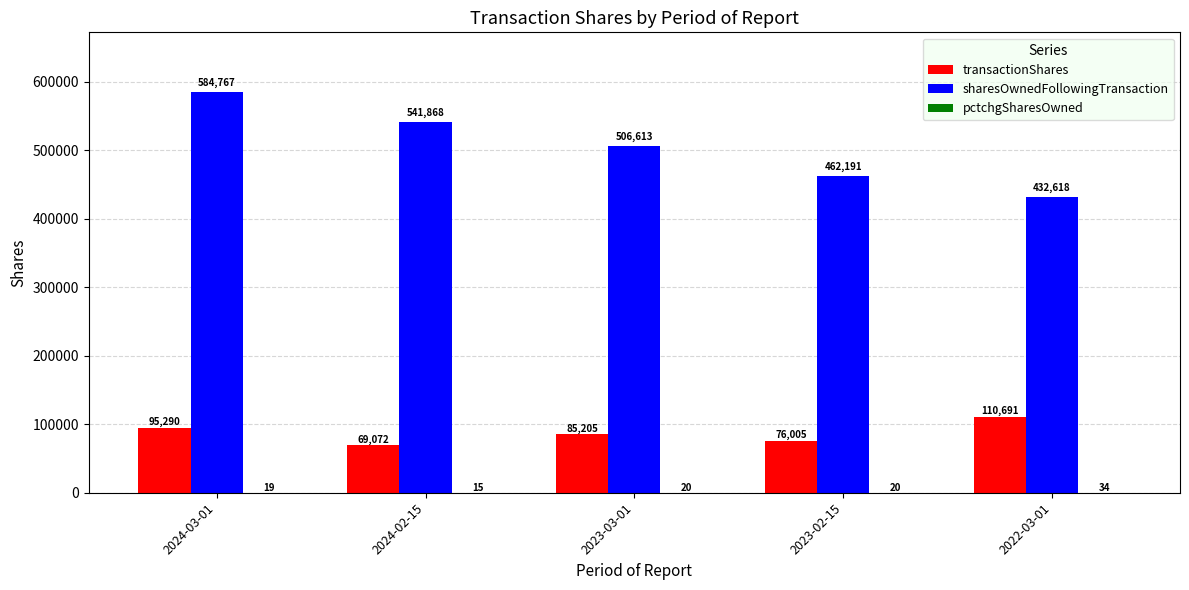

Is it true that sharesOwnedFollowingTransaction equals 232455 at 2024-03-01?

False